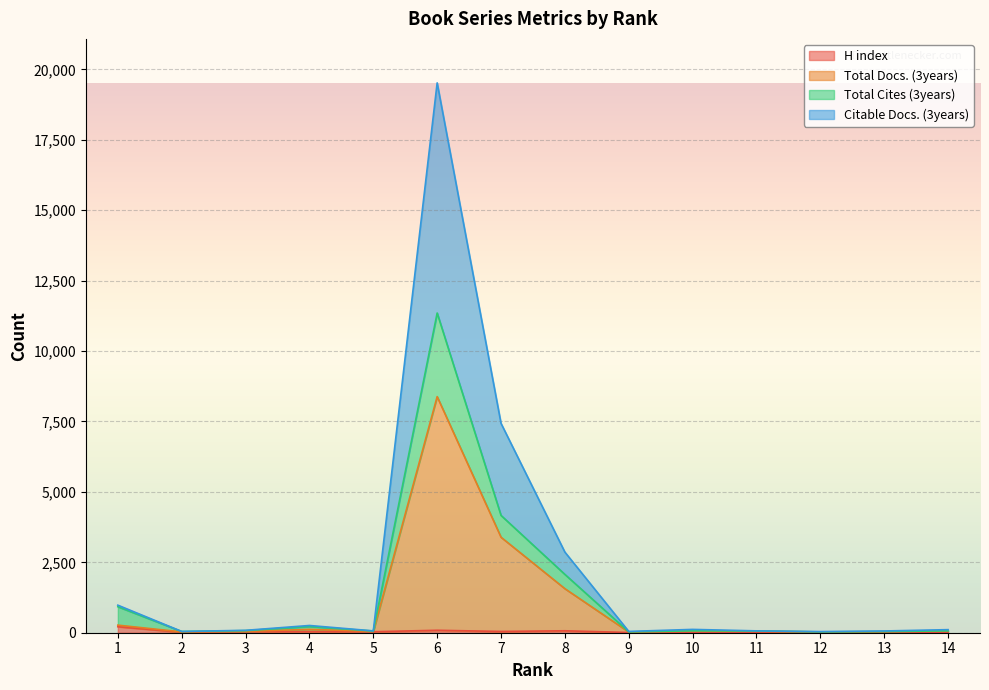

How many categories are shown in the chart?

14